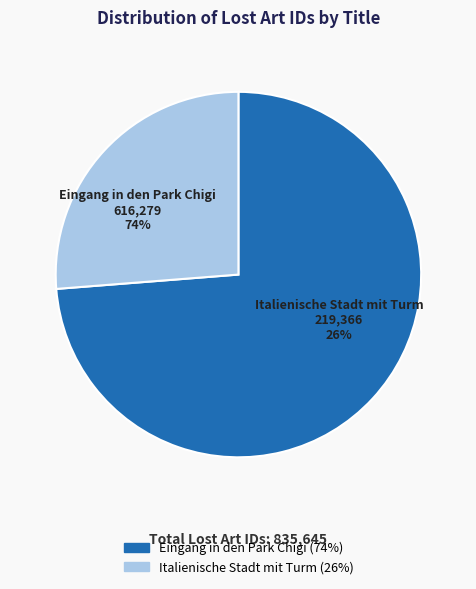

Is it true that Italienische Stadt mit Turm is 26% of the pie?

True